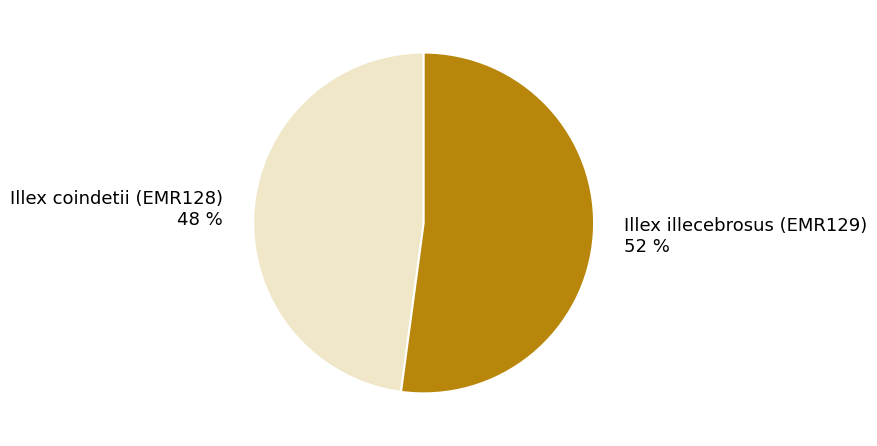

Count the number of slices in the pie.

2